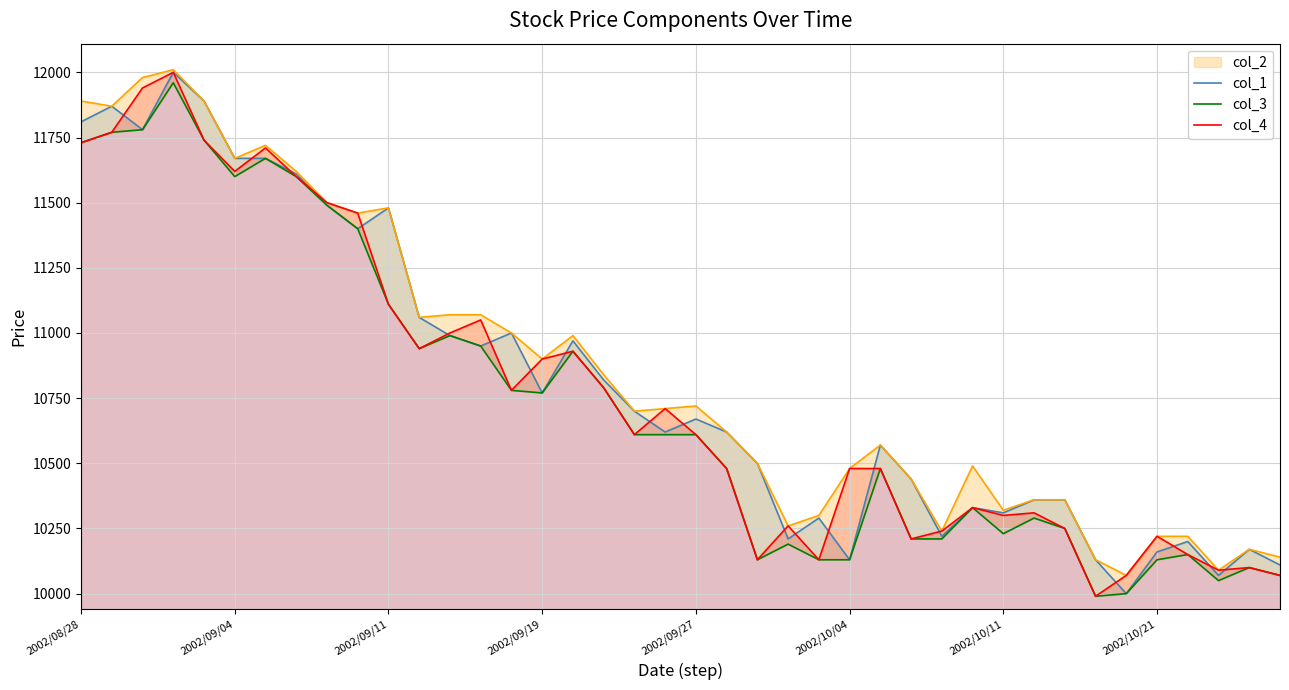

What position from the left is 2002/09/19?

16